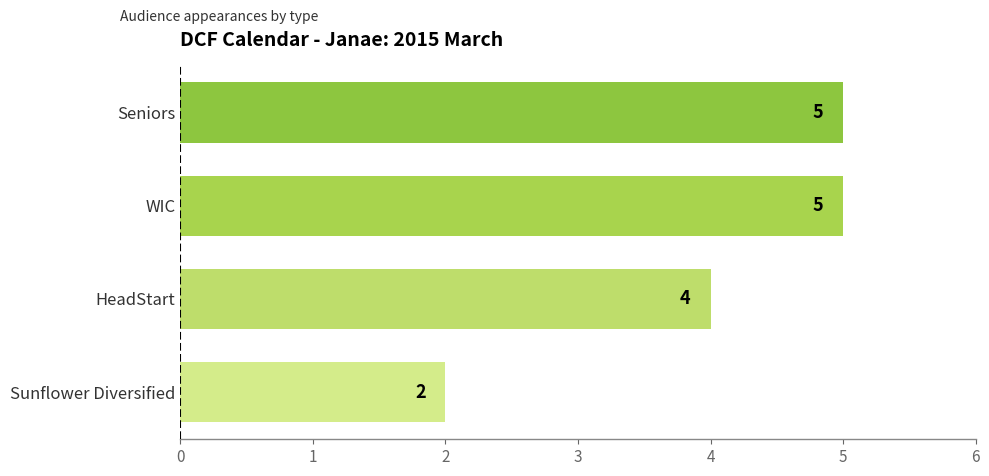

Is it true that the value at Seniors is 5?

True